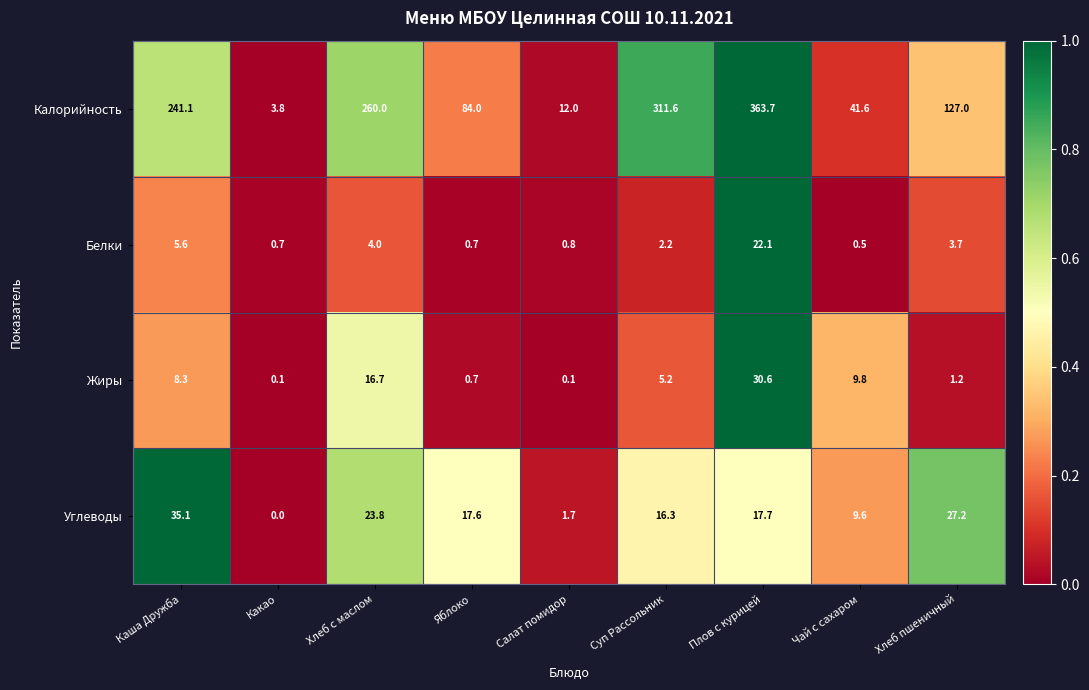

What is the average value of the Углеводы series?

16.6